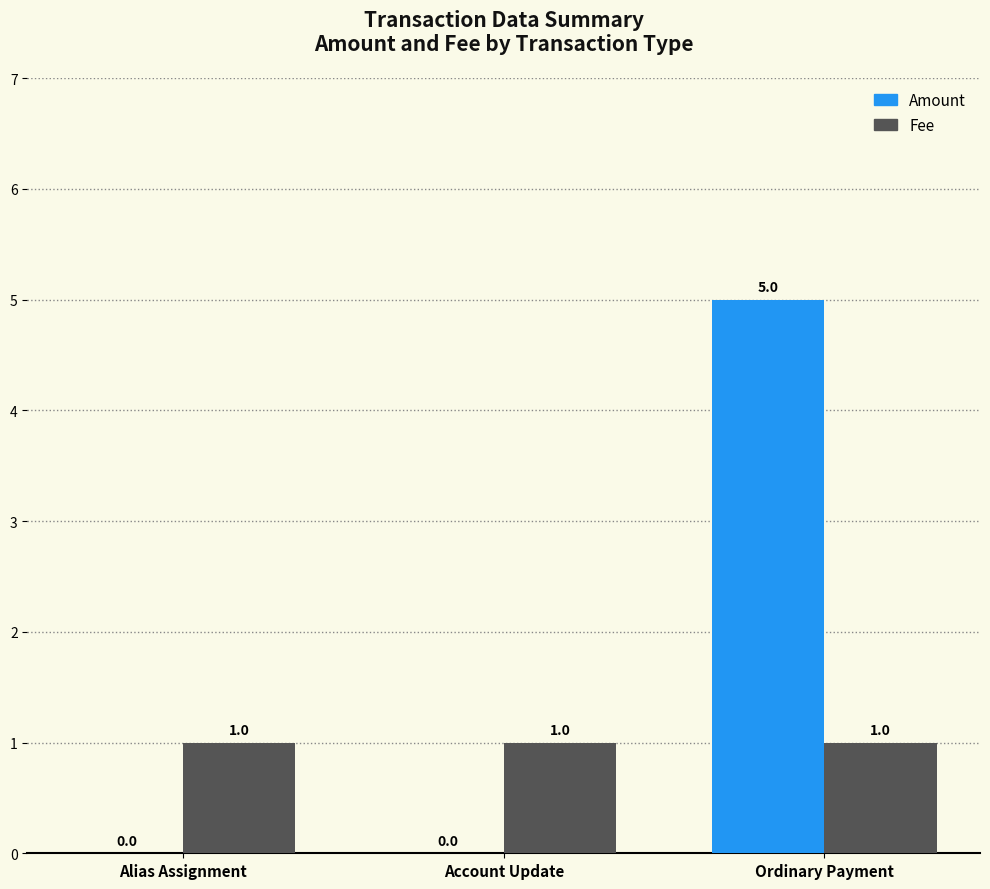

What value does the Amount series have at Ordinary Payment?

5